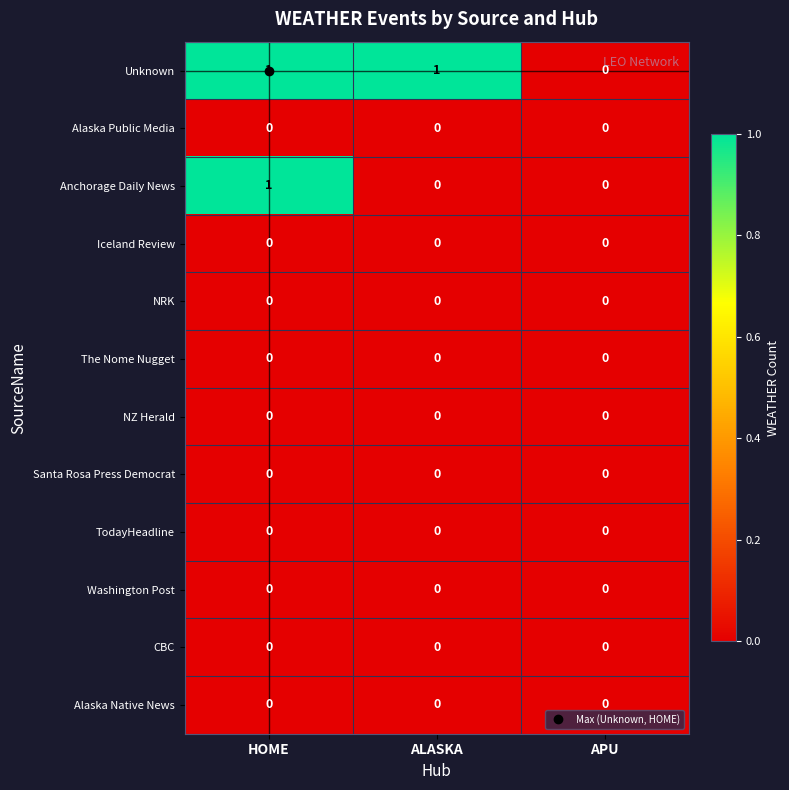

The NZ Herald series shows 0 at ALASKA. True or false?

True